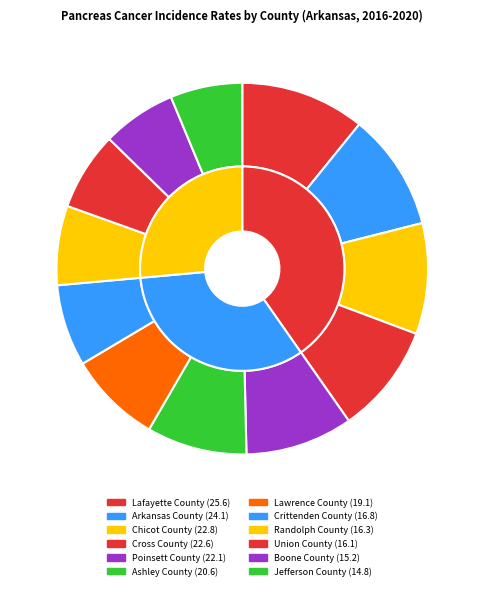

To the nearest percent, what is the combined percentage of Jefferson County and Chicot County?

16%